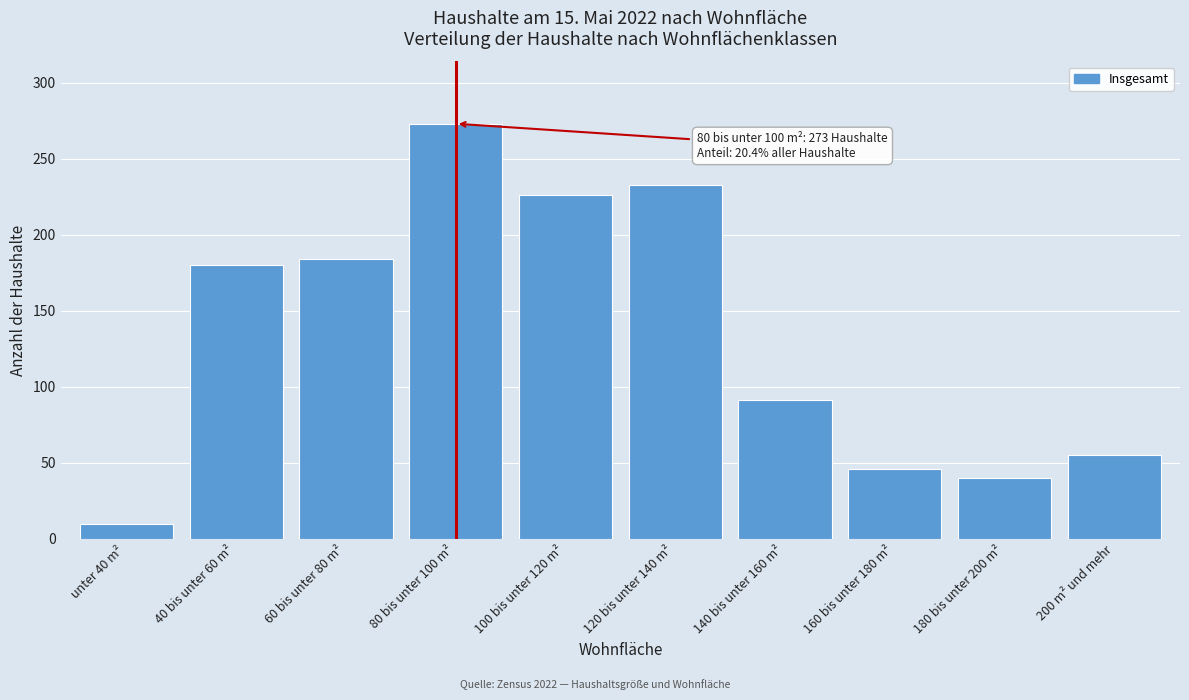

Reading left to right, list all the values displayed in this chart.

10	180	184	273	226	233	91	46	40	55